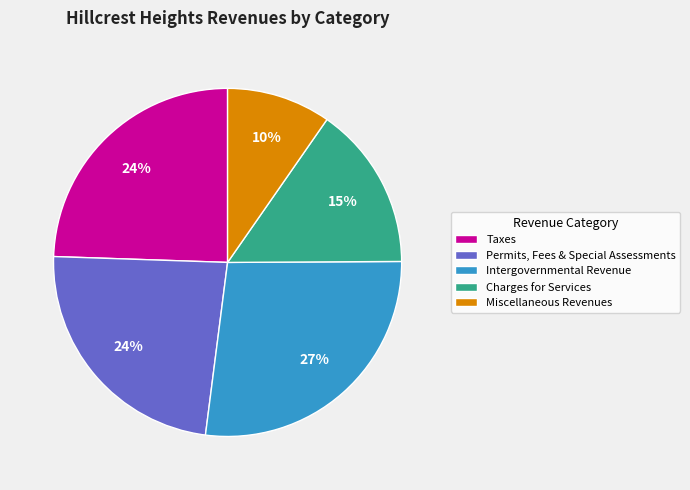

Does Taxes account for over 50% of the chart?

No